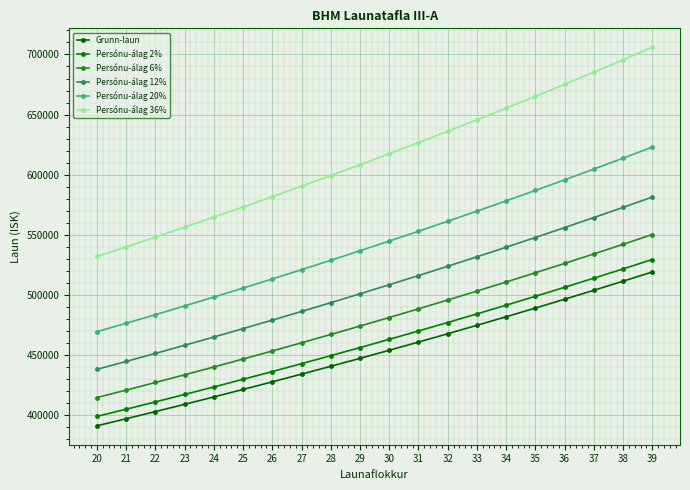

How many distinct data groups are displayed?

6